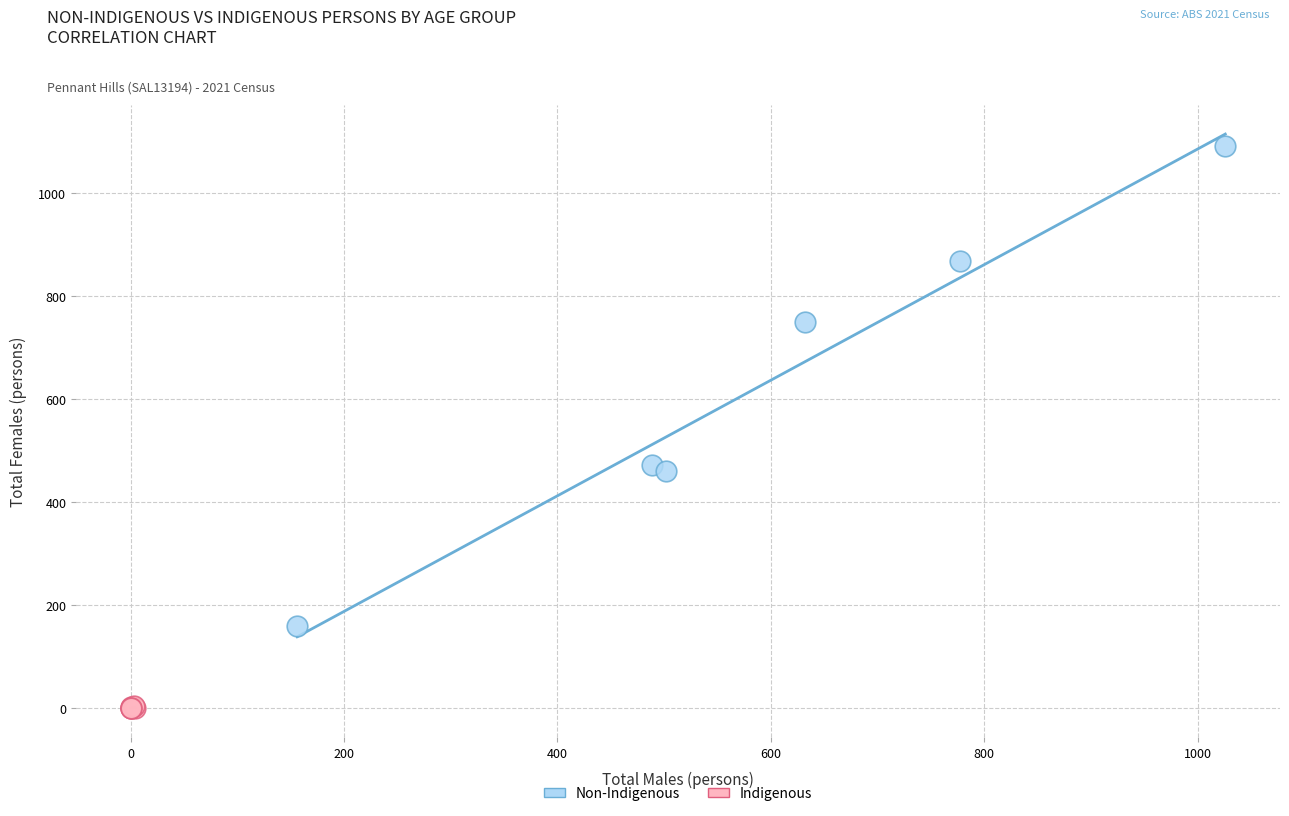

Which series contains the lowest Y value?

Indigenous